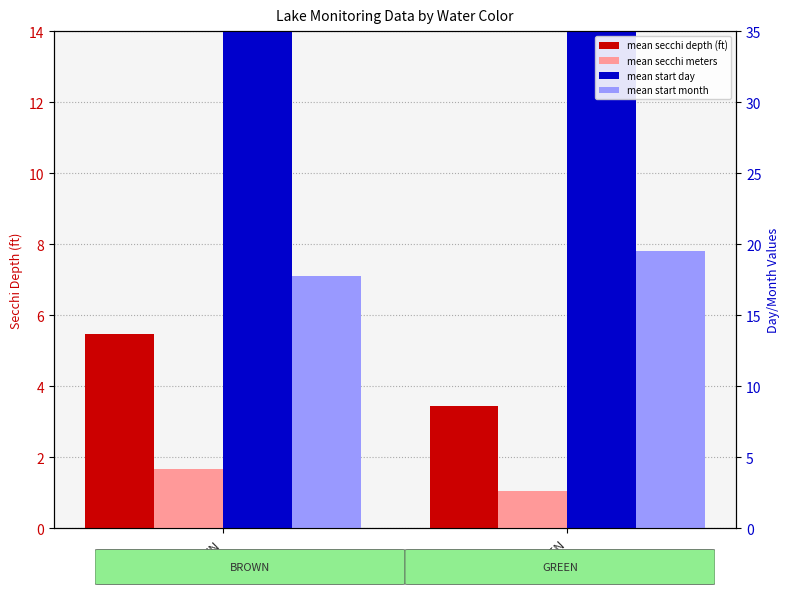

Rank the series by their average value, from highest to lowest.

mean start day, mean start month, mean secchi depth (ft), mean secchi meters